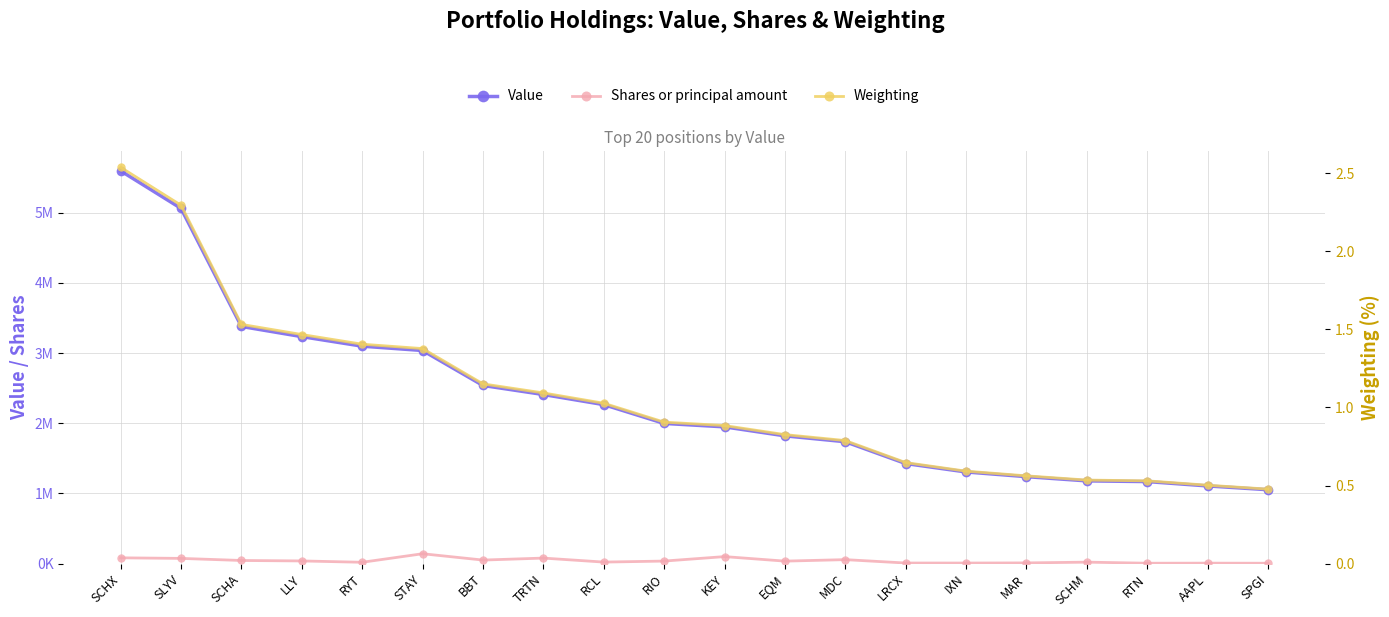

Which category has the lowest value across all series?

SPGI